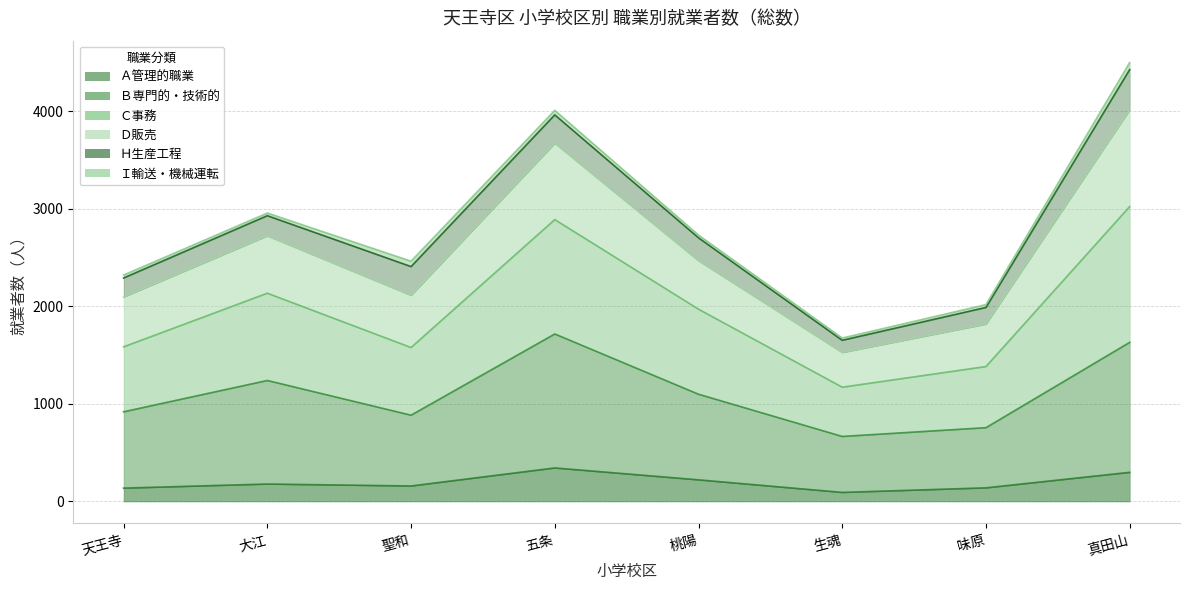

Rank the categories by Ｂ専門的・技術的 value from highest to lowest.

五条, 真田山, 大江, 桃陽, 天王寺, 聖和, 味原, 生魂